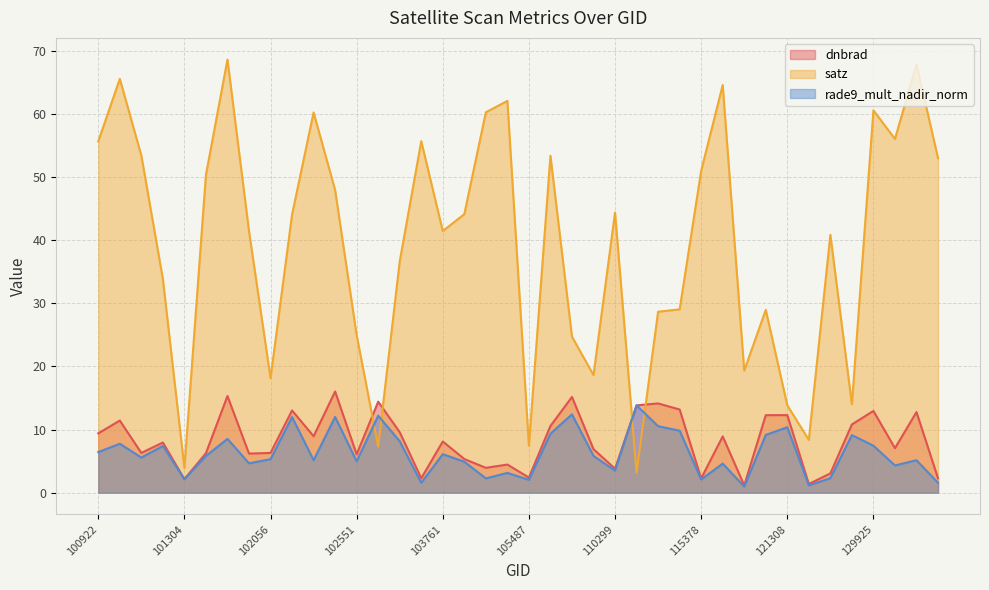

What is the value of the rade9_mult_nadir_norm point at the 5th from the left?

2.1